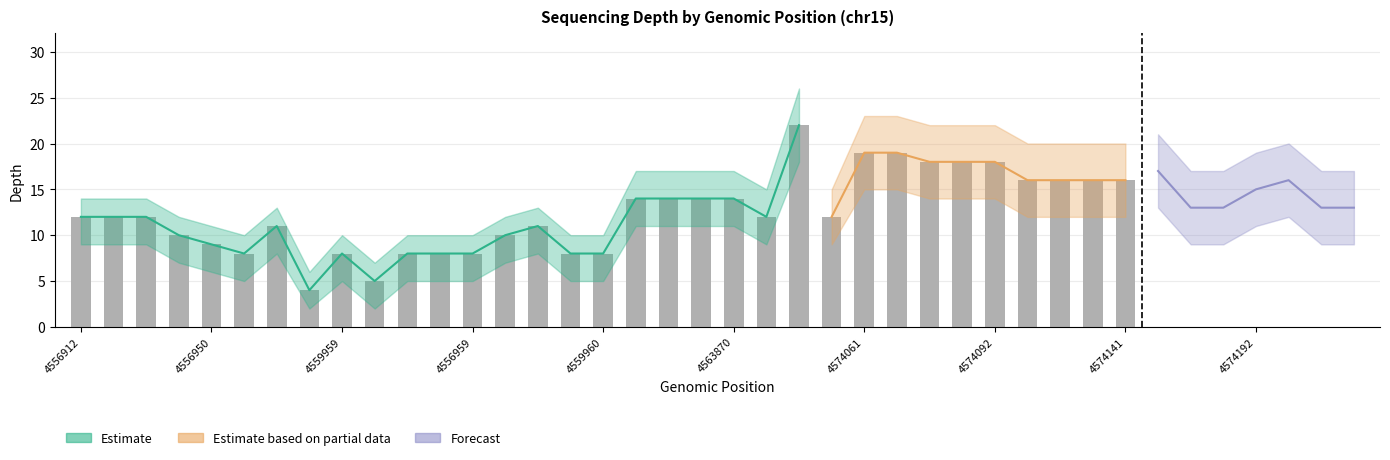

What position from the right is 4556924?

38